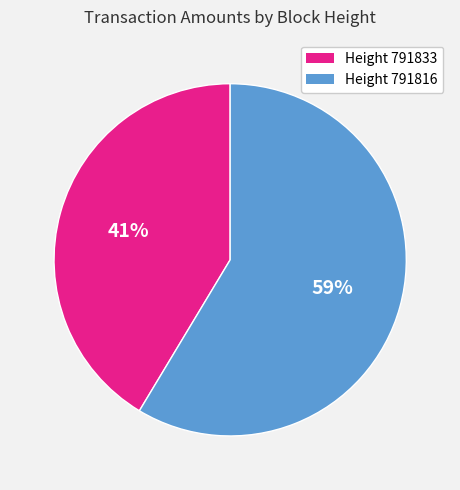

True or false: Height 791833 accounts for 50% of the total.

False